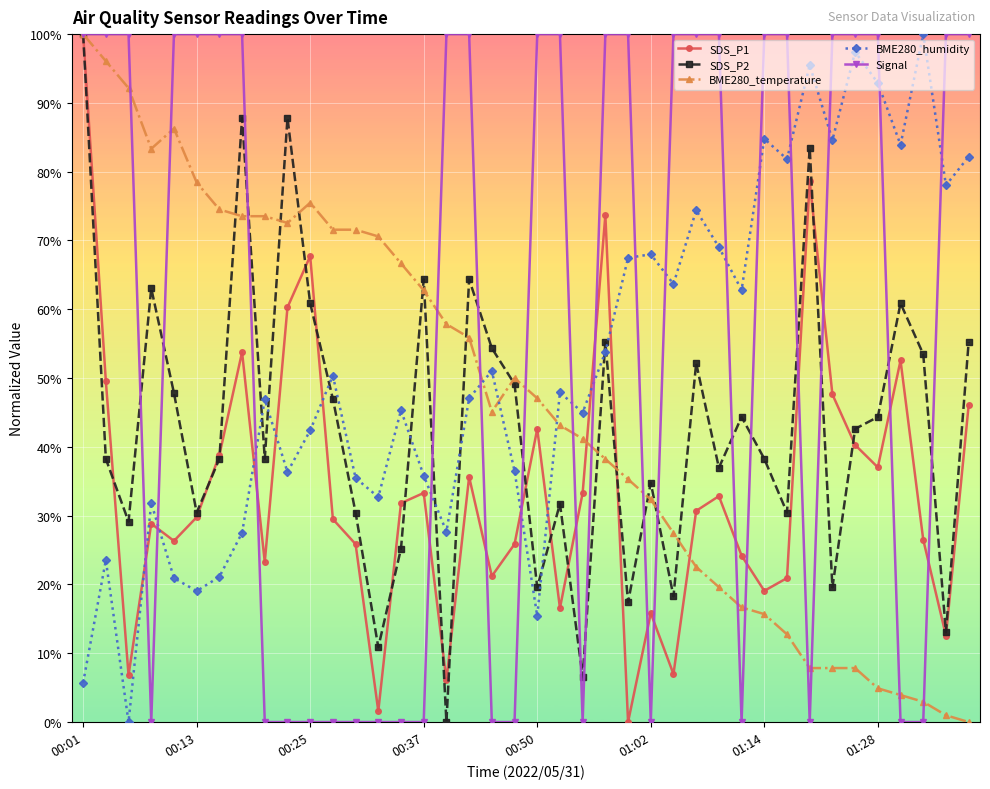

What is the value of the Signal point at the 39th from the left?

100.0